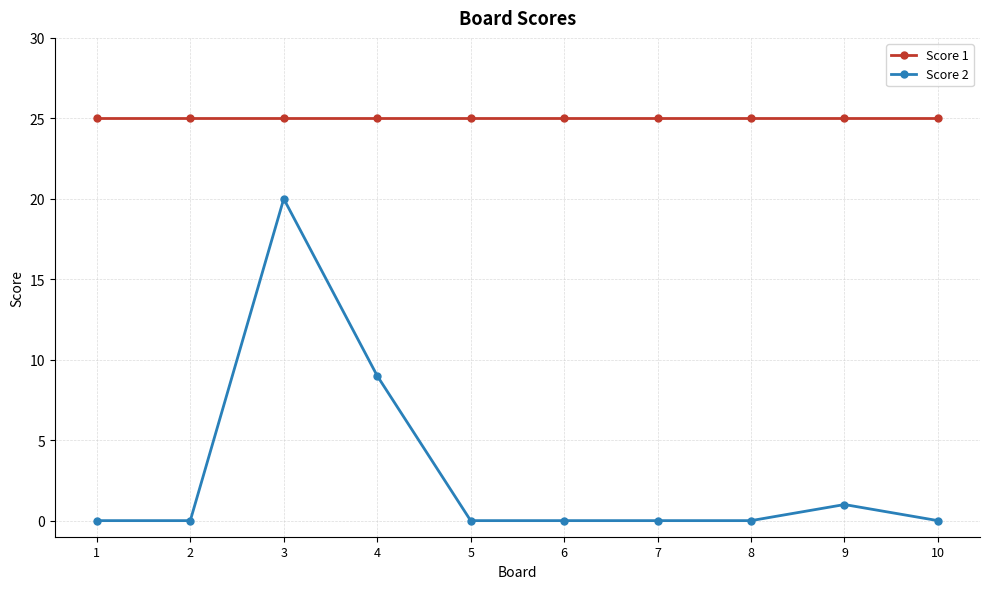

True or false: Score 2 has more than 1 interior local peaks.

True